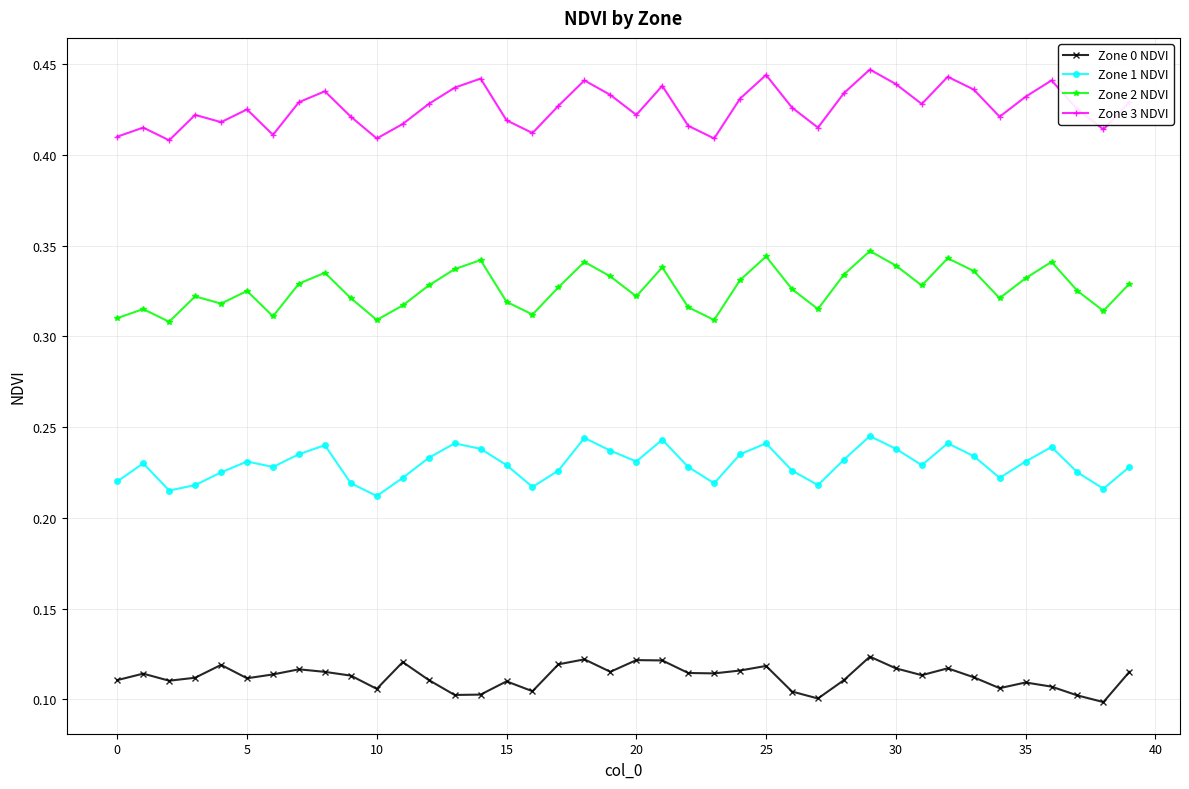

List the series in order of their overall mean, highest first.

Zone 3 NDVI, Zone 2 NDVI, Zone 1 NDVI, Zone 0 NDVI